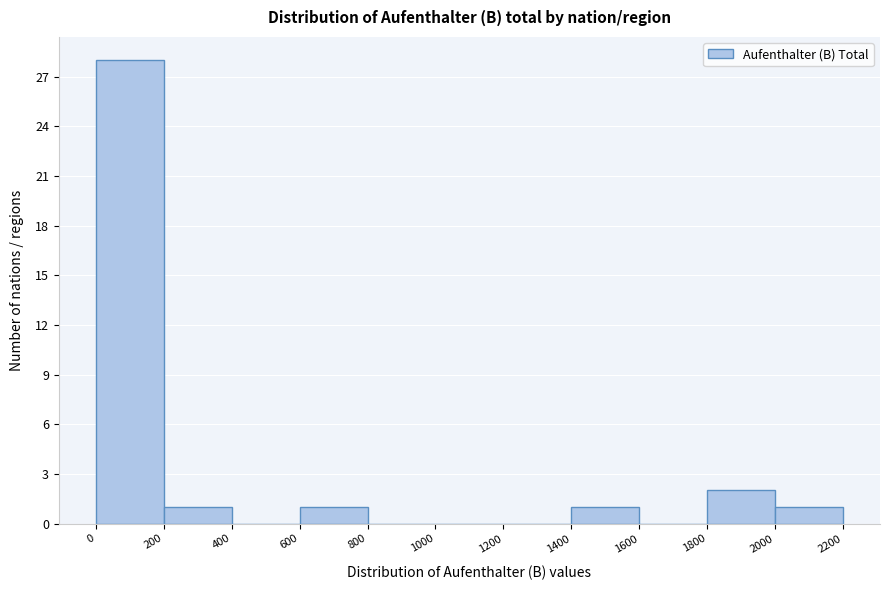

Over which range of the x-axis is the bar tallest?

0 to 200